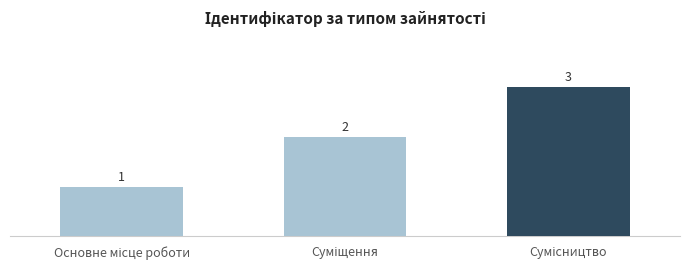

What is the greatest value displayed?

3